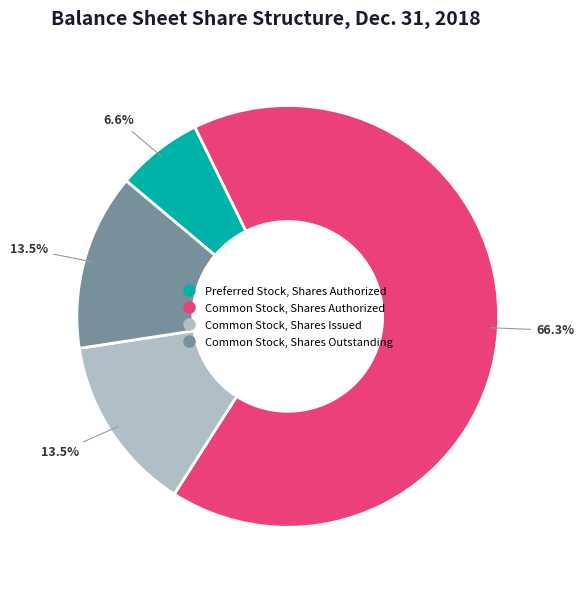

Is there any slice that represents more than half of the pie?

Yes